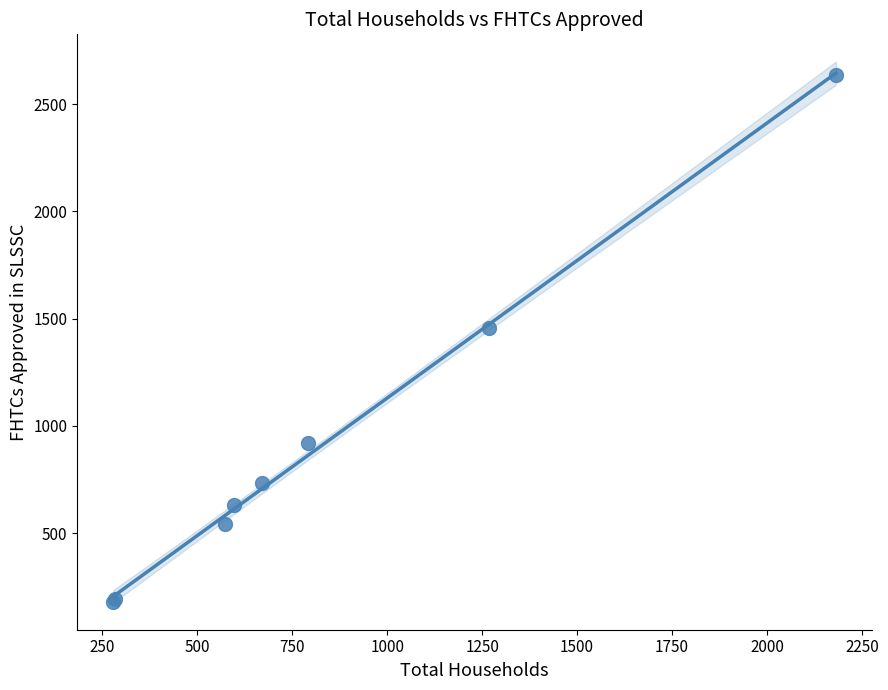

What Y value in the scatter plot is closest to 1407?

1458